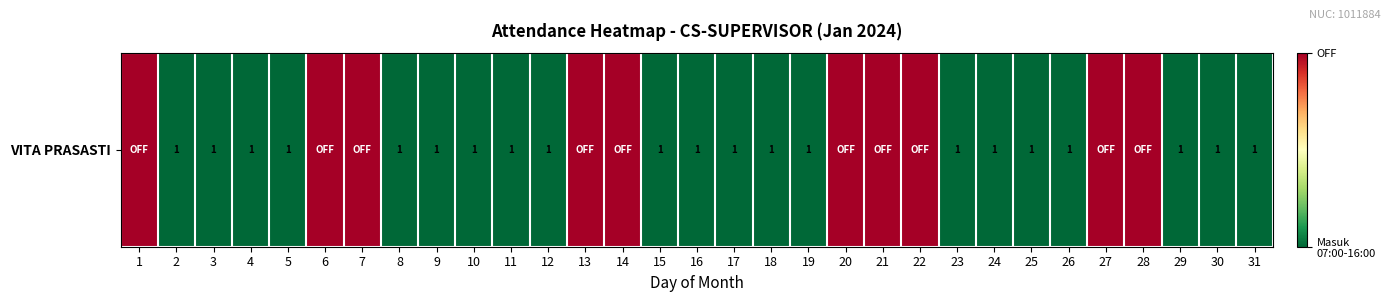

Which has a higher value, 26 or 13?

13